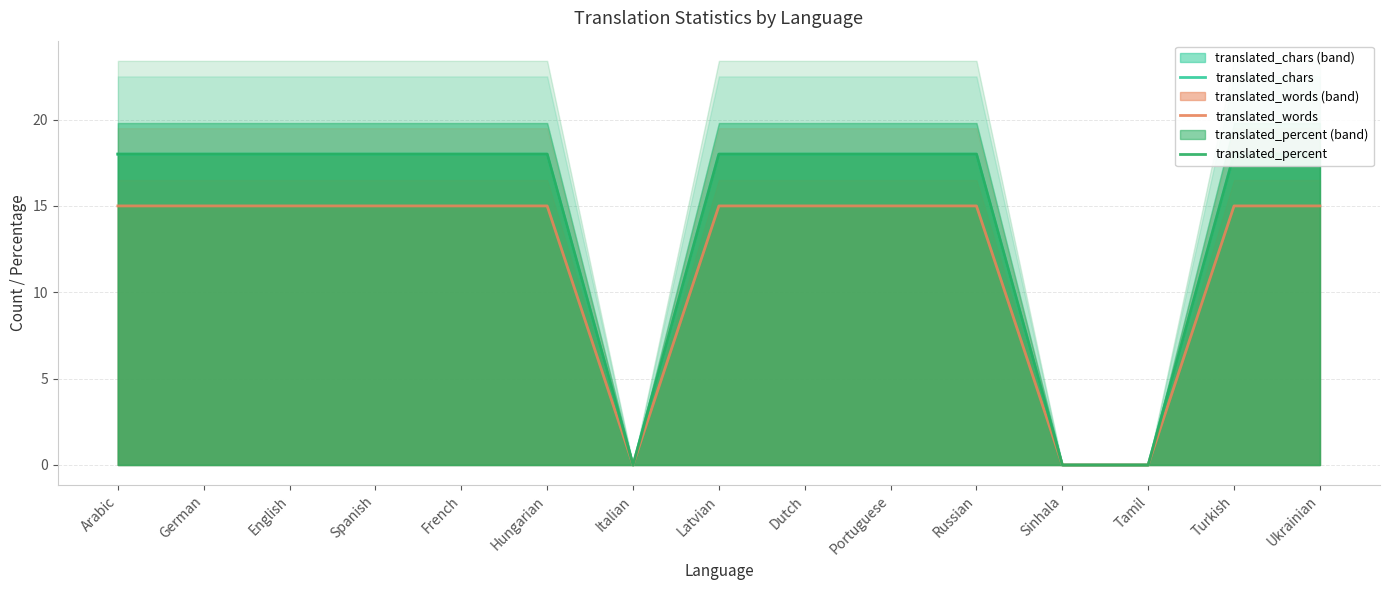

How many lines are shown in the chart?

3